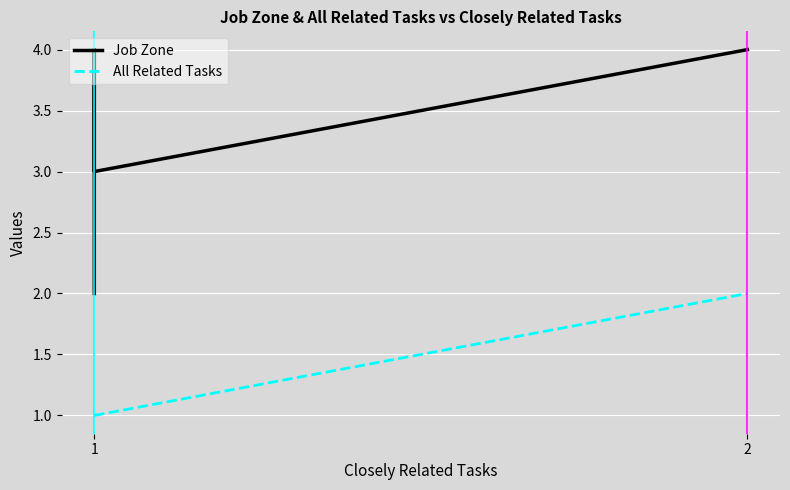

True or false: Job Zone and All Related Tasks cross at least once.

False